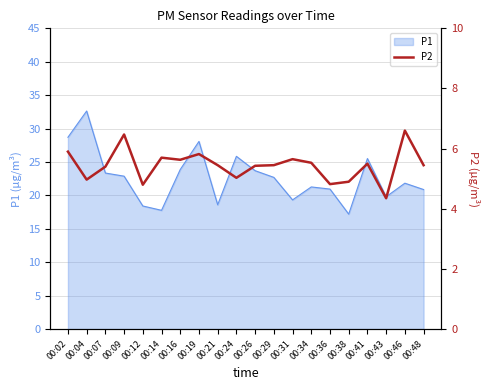

How many data points are less than 5?

5